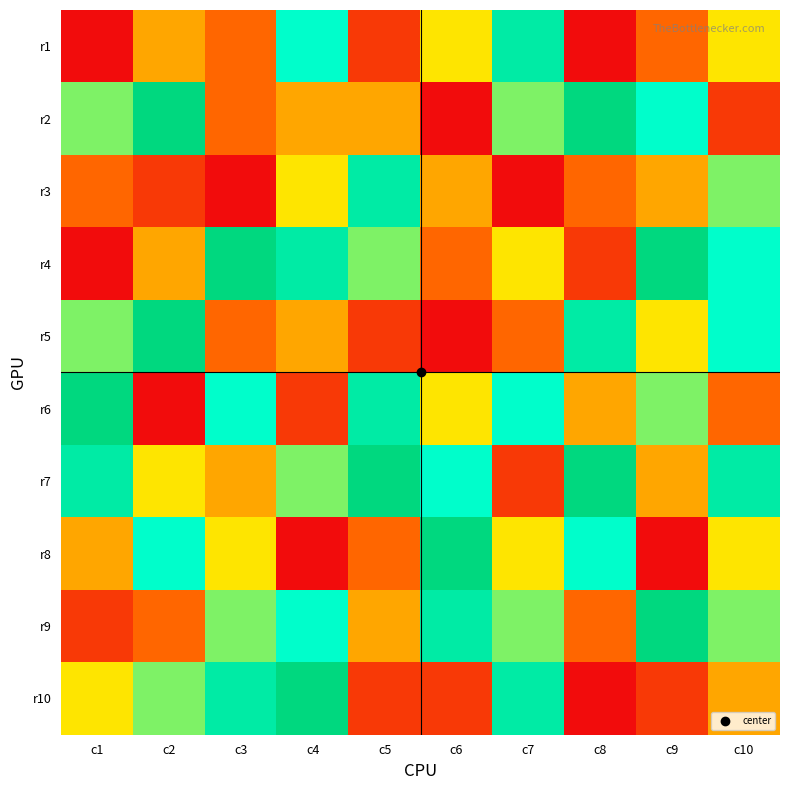

Reading left to right, extract all data points from this chart.

r1: c1=1	c2=4	c3=3	c4=7	c5=2	c6=5	c7=8	c8=1	c9=3	c10=5
r2: c1=6	c2=9	c3=3	c4=4	c5=4	c6=1	c7=6	c8=9	c9=7	c10=2
r3: c1=3	c2=2	c3=1	c4=5	c5=8	c6=4	c7=1	c8=3	c9=4	c10=6
r4: c1=1	c2=4	c3=9	c4=8	c5=6	c6=3	c7=5	c8=2	c9=9	c10=7
r5: c1=6	c2=9	c3=3	c4=4	c5=2	c6=1	c7=3	c8=8	c9=5	c10=7
r6: c1=9	c2=1	c3=7	c4=2	c5=8	c6=5	c7=7	c8=4	c9=6	c10=3
r7: c1=8	c2=5	c3=4	c4=6	c5=9	c6=7	c7=2	c8=9	c9=4	c10=8
r8: c1=4	c2=7	c3=5	c4=1	c5=3	c6=9	c7=5	c8=7	c9=1	c10=5
r9: c1=2	c2=3	c3=6	c4=7	c5=4	c6=8	c7=6	c8=3	c9=9	c10=6
r10: c1=5	c2=6	c3=8	c4=9	c5=2	c6=2	c7=8	c8=1	c9=2	c10=4